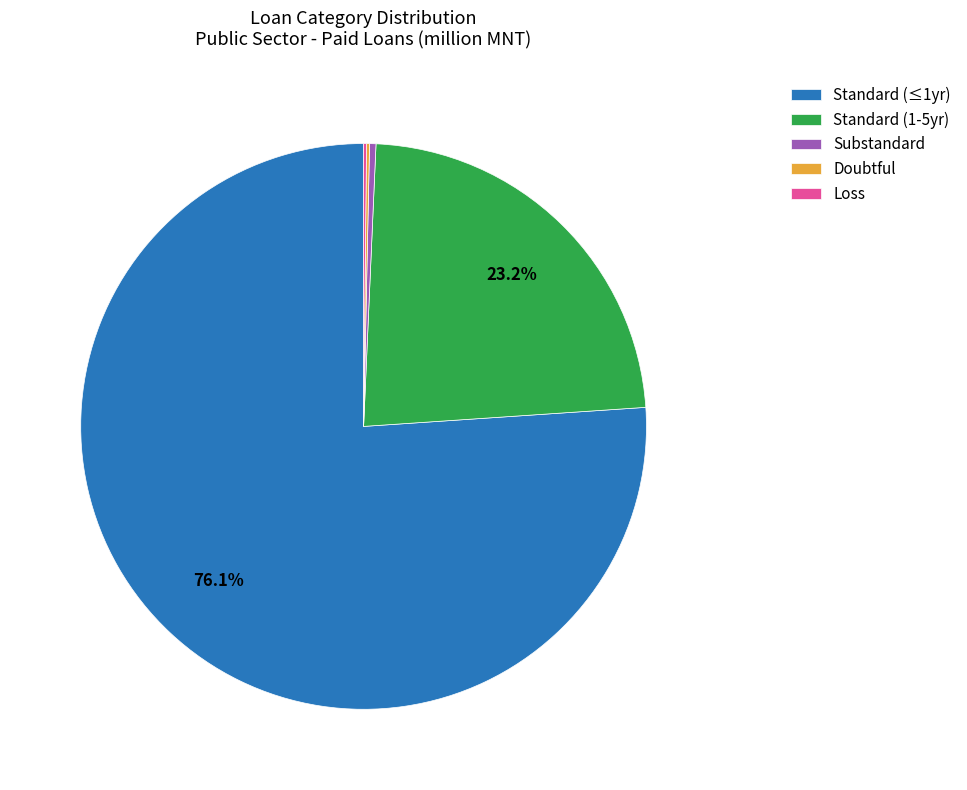

Does any single category account for the majority?

Yes